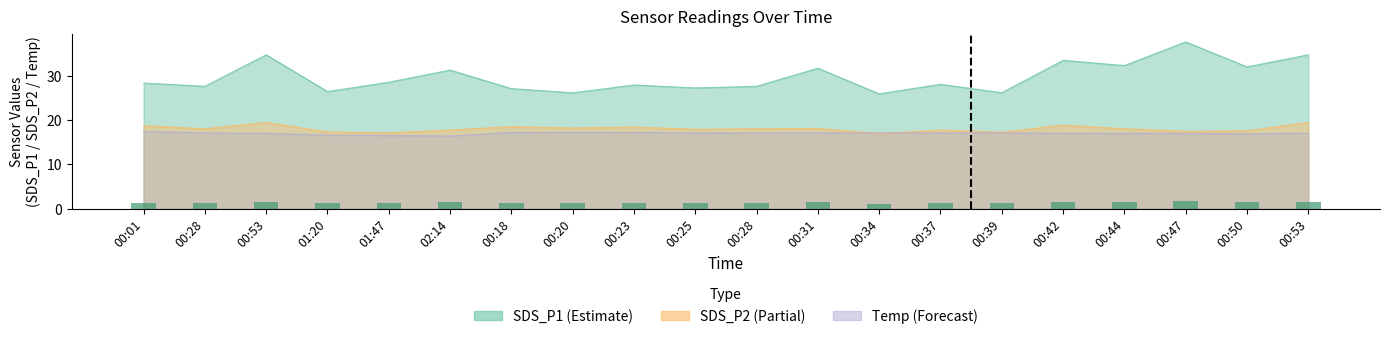

List the labels in order of value, largest first.

00:47, 00:53, 00:53, 00:42, 00:44, 00:50, 00:31, 02:14, 01:47, 00:01, 00:37, 00:23, 00:28, 00:28, 00:25, 00:18, 01:20, 00:39, 00:20, 00:34